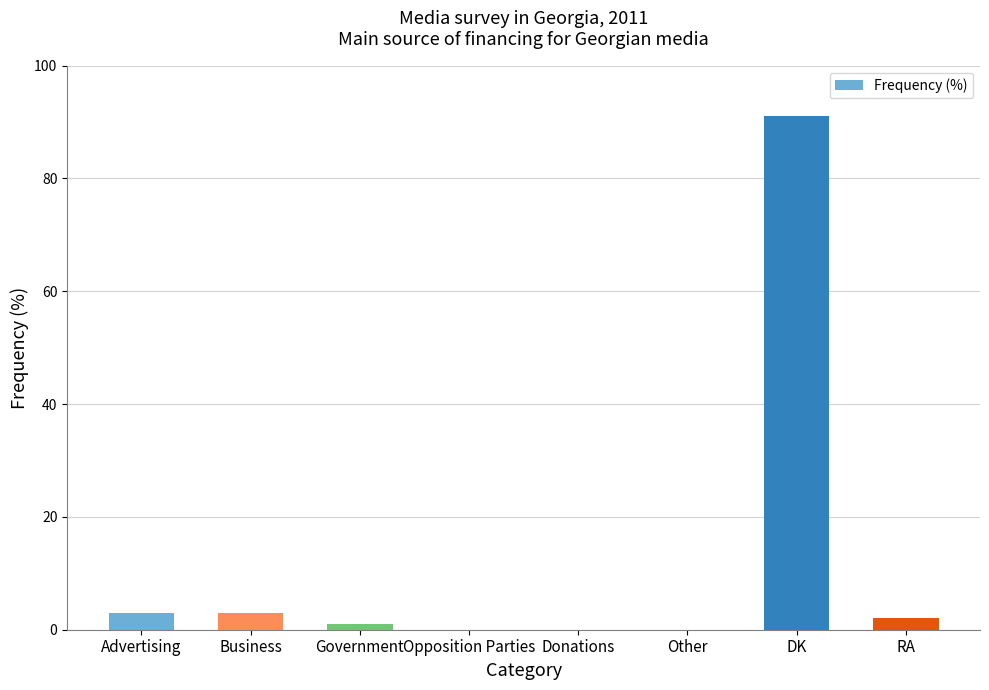

At which category does the chart reach its peak across all series?

DK